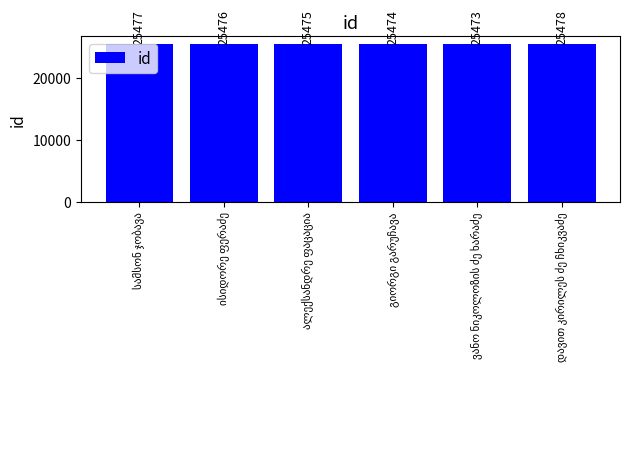

What is the difference between the maximum and second lowest values?

4